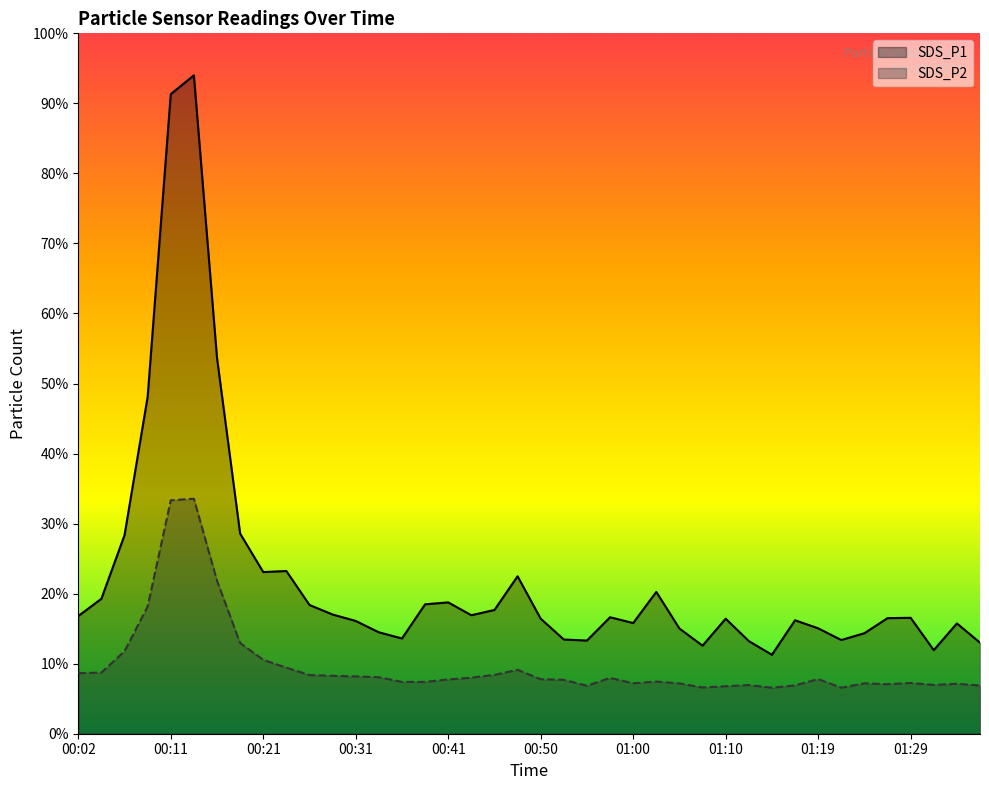

What position from the left is 00:14?

6